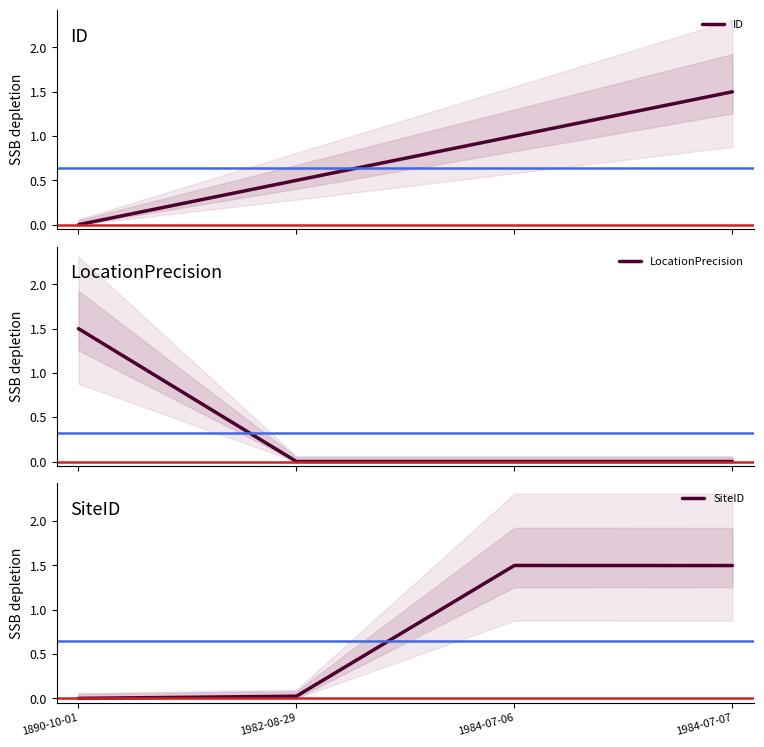

Reading right to left, list all the values displayed in this chart.

ID: 1.5	1.0	0.5	0.0
LocationPrecision: 0.0	0.0	0.0	1.5
SiteID: 1.5	1.5	0.0	0.0